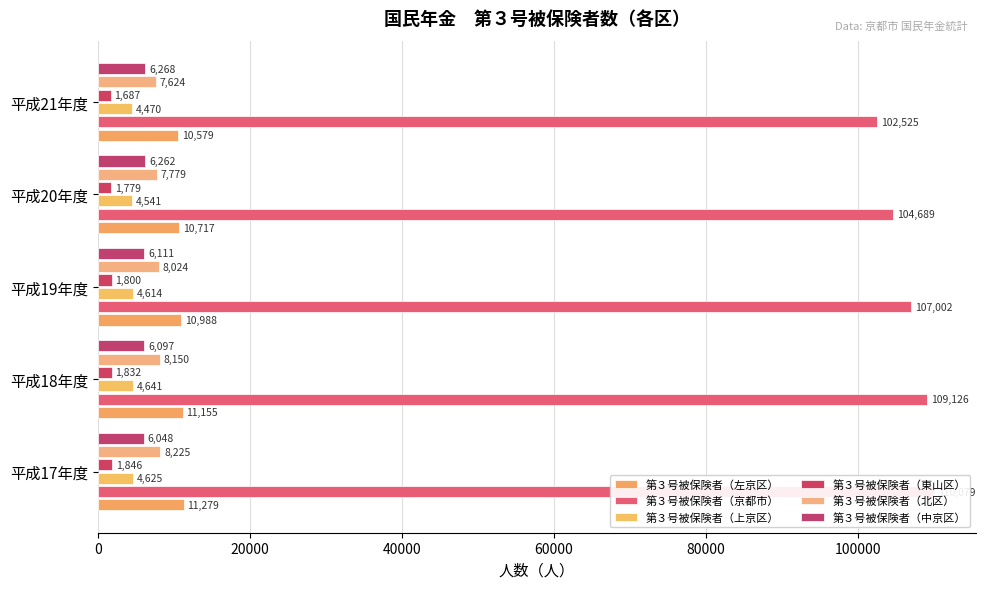

The 第３号被保険者（北区） series shows 10622 at 平成21年度. True or false?

False